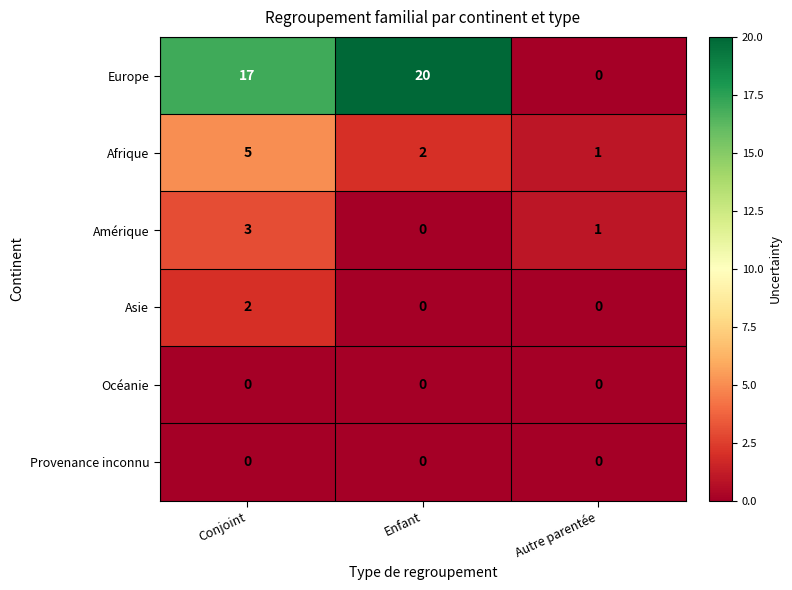

How many Asie values are between 0 and 2?

3